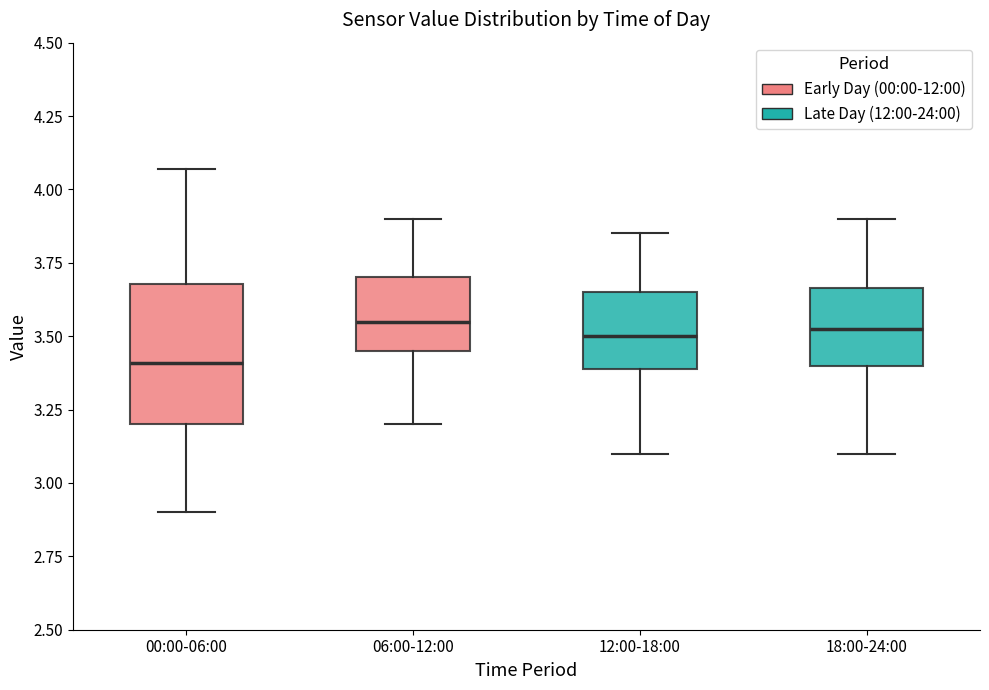

Reading left to right, read every box against the y-axis: the position of its median line, the range the box covers, and the ends of its whiskers. The values are not printed on the chart, so give them approximately, as read against the axis.

00:00-06:00: median 3.40, box 3.20 to 3.70, whiskers 2.90 to 4.05
06:00-12:00: median 3.55, box 3.45 to 3.70, whiskers 3.20 to 3.90
12:00-18:00: median 3.50, box 3.40 to 3.65, whiskers 3.10 to 3.85
18:00-24:00: median 3.55, box 3.40 to 3.65, whiskers 3.10 to 3.90